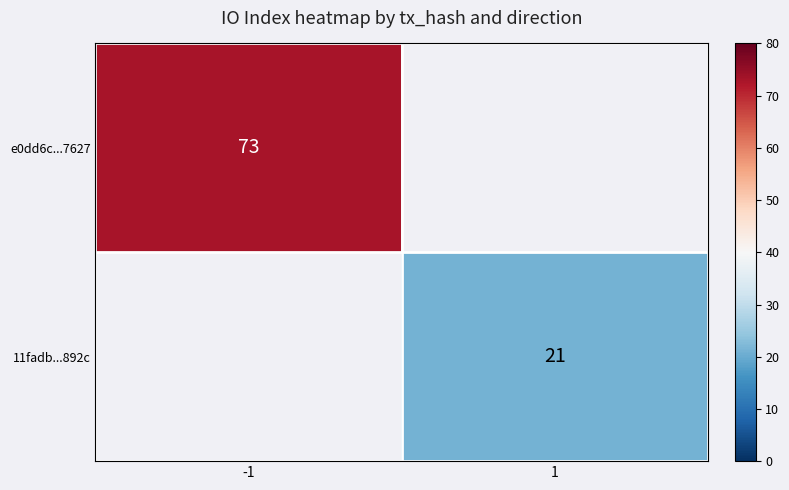

Is the value of 11fadb...892c at 1 greater than the value of e0dd6c...7627 at 1?

No